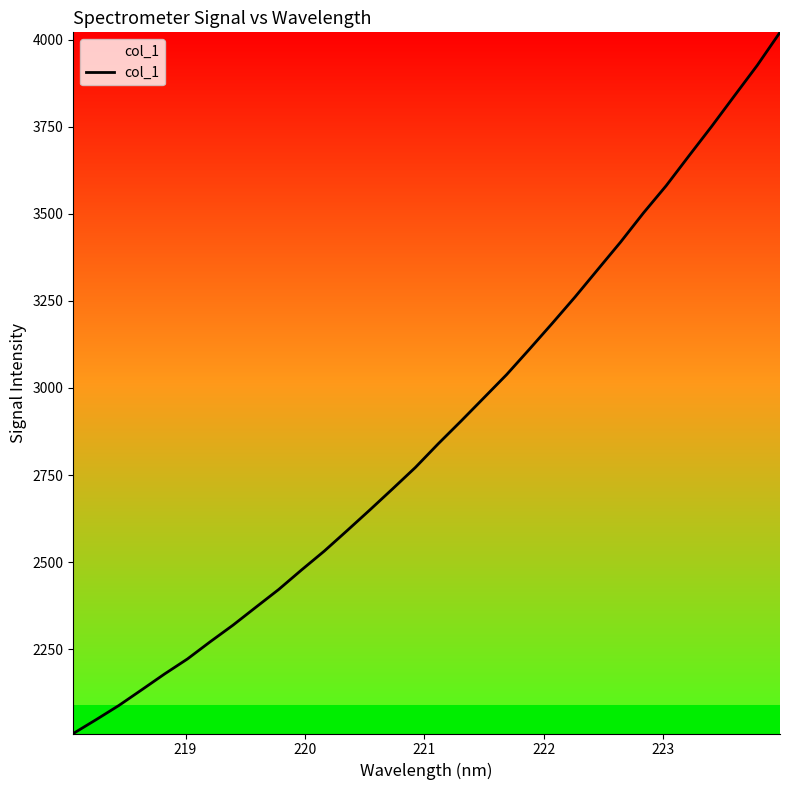

What is the greatest value displayed?

4020.8